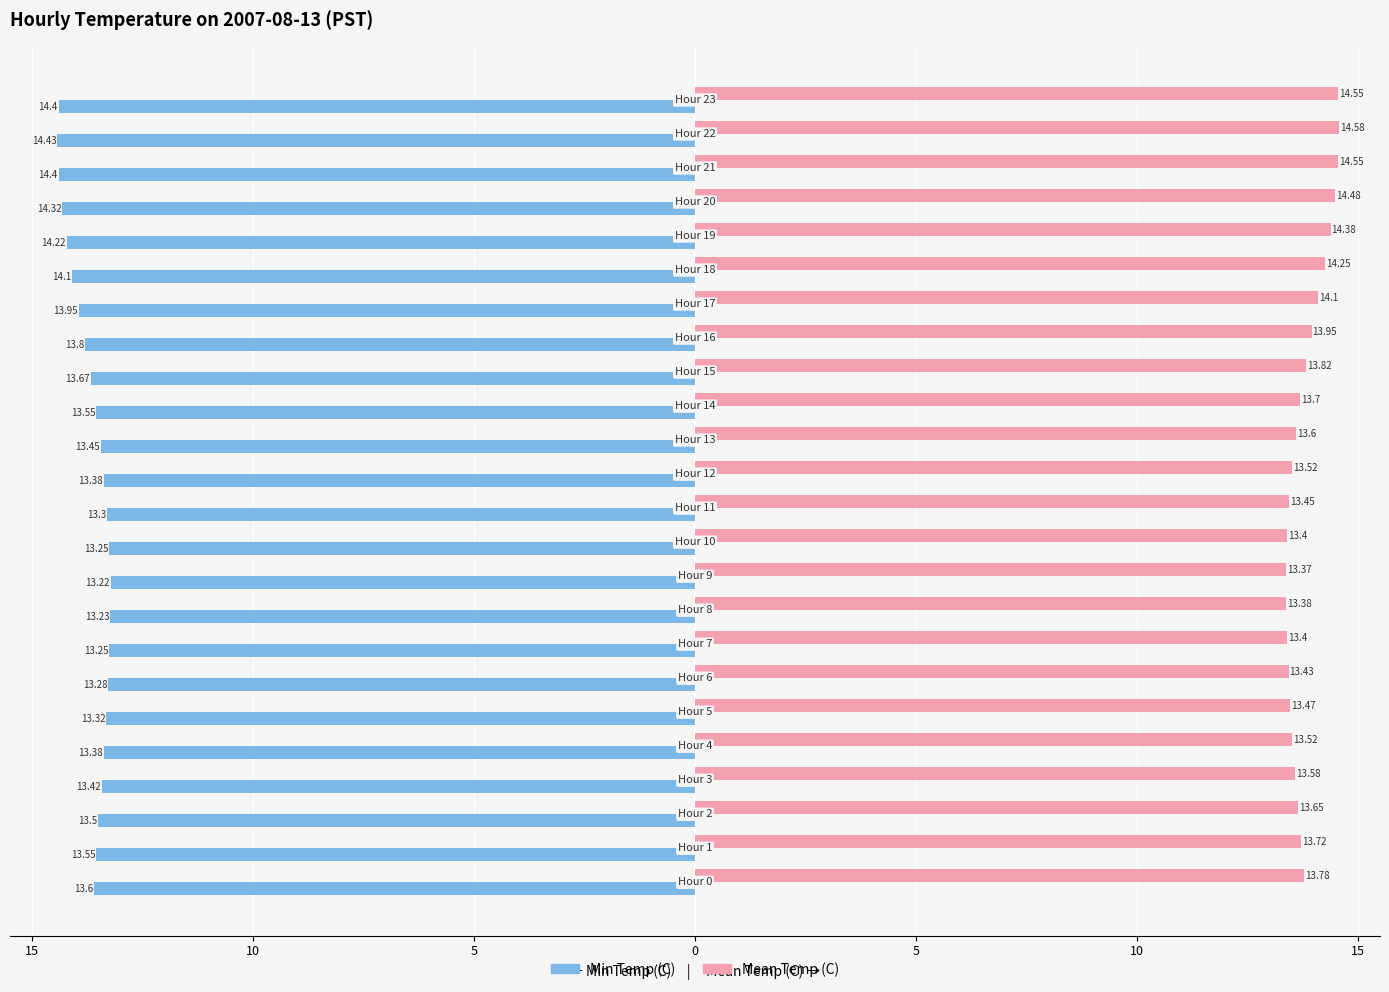

What are all the series names shown in the legend?

Min Temp (C), Mean Temp (C)